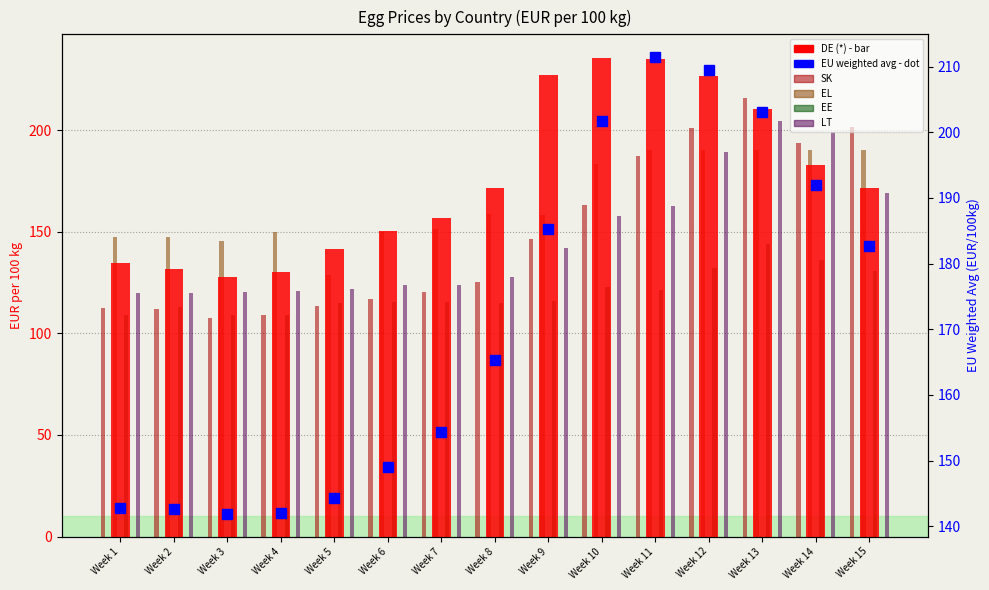

Reading left to right, list all the values displayed in this chart.

DE (*): Week 1=134.8	Week 2=131.6	Week 3=127.7	Week 4=130.1	Week 5=141.6	Week 6=150.6	Week 7=156.9	Week 8=171.8	Week 9=227.1	Week 10=235.5	Week 11=235.3	Week 12=226.7	Week 13=210.5	Week 14=182.7	Week 15=171.6
SK: Week 1=112.4	Week 2=112.0	Week 3=107.6	Week 4=109.0	Week 5=113.5	Week 6=116.8	Week 7=120.5	Week 8=125.3	Week 9=146.4	Week 10=163.4	Week 11=187.2	Week 12=201.4	Week 13=215.8	Week 14=193.6	Week 15=201.4
EL: Week 1=147.4	Week 2=147.4	Week 3=145.4	Week 4=149.8	Week 5=128.7	Week 6=149.8	Week 7=151.2	Week 8=158.8	Week 9=158.5	Week 10=183.5	Week 11=190.4	Week 12=190.4	Week 13=190.4	Week 14=190.4	Week 15=190.4
EE: Week 1=109.3	Week 2=113.2	Week 3=109.0	Week 4=109.3	Week 5=115.2	Week 6=115.3	Week 7=115.6	Week 8=115.1	Week 9=116.0	Week 10=122.7	Week 11=121.6	Week 12=132.4	Week 13=144.0	Week 14=136.0	Week 15=130.5
LT: Week 1=120.2	Week 2=119.9	Week 3=120.5	Week 4=120.8	Week 5=121.7	Week 6=123.9	Week 7=124.0	Week 8=128.0	Week 9=142.2	Week 10=157.7	Week 11=163.0	Week 12=189.3	Week 13=204.4	Week 14=199.4	Week 15=169.0
EU weighted avg: Week 1=142.7	Week 2=142.7	Week 3=141.9	Week 4=142.0	Week 5=144.3	Week 6=149.0	Week 7=154.4	Week 8=165.3	Week 9=185.2	Week 10=201.7	Week 11=211.4	Week 12=209.5	Week 13=203.1	Week 14=192.0	Week 15=182.7